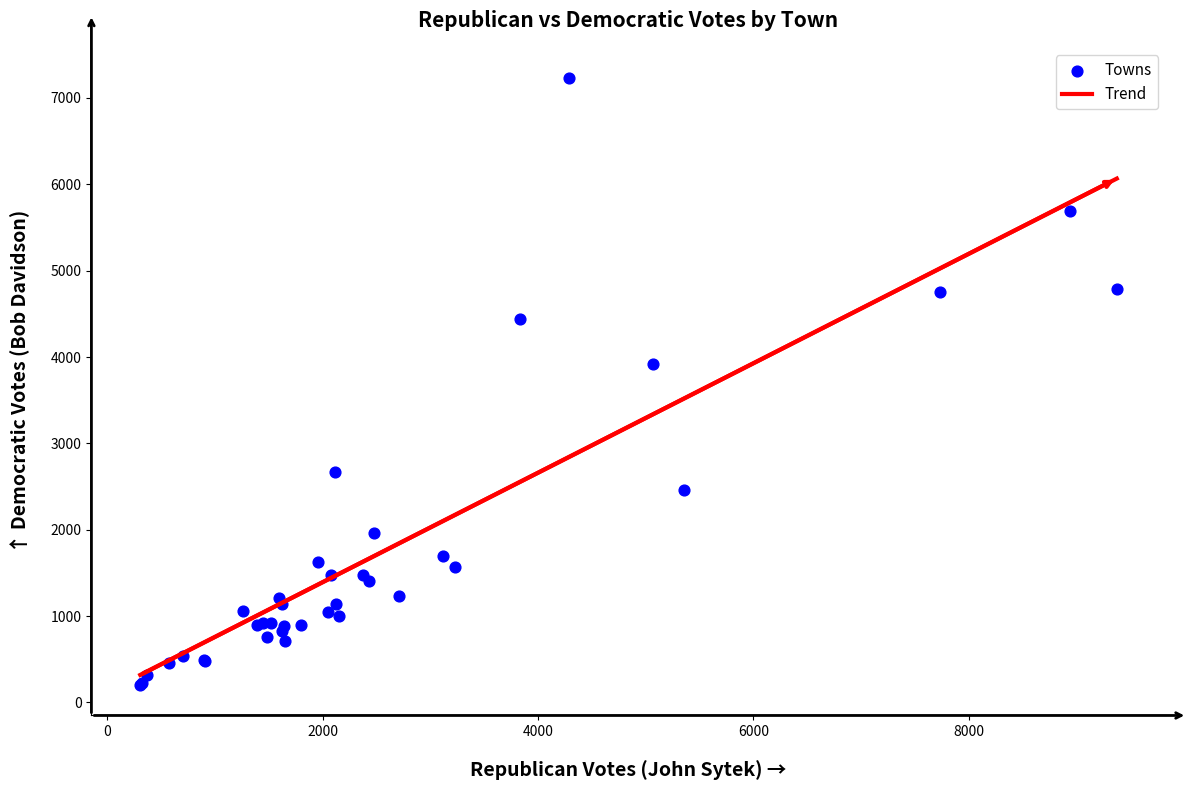

What Y value in the scatter plot is closest to 3714?

3914